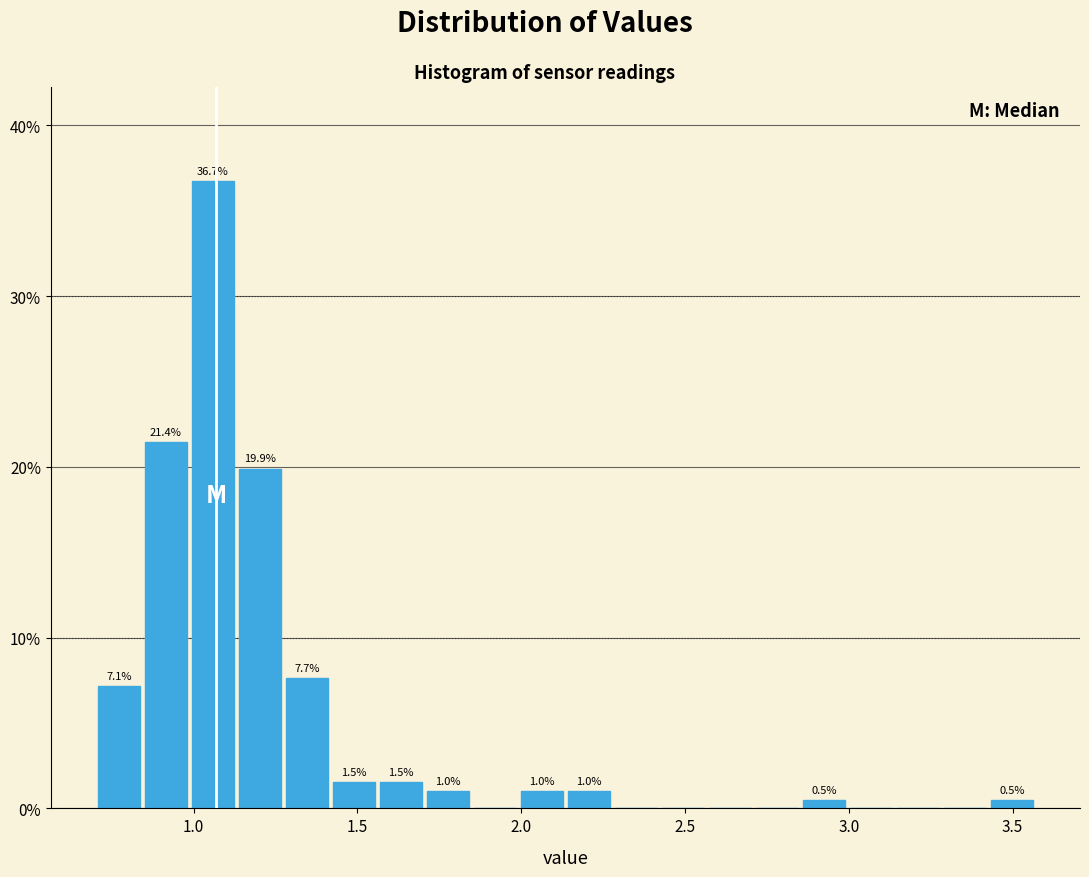

Read against the x-axis, roughly where is the centre of the tallest bar?

1.05